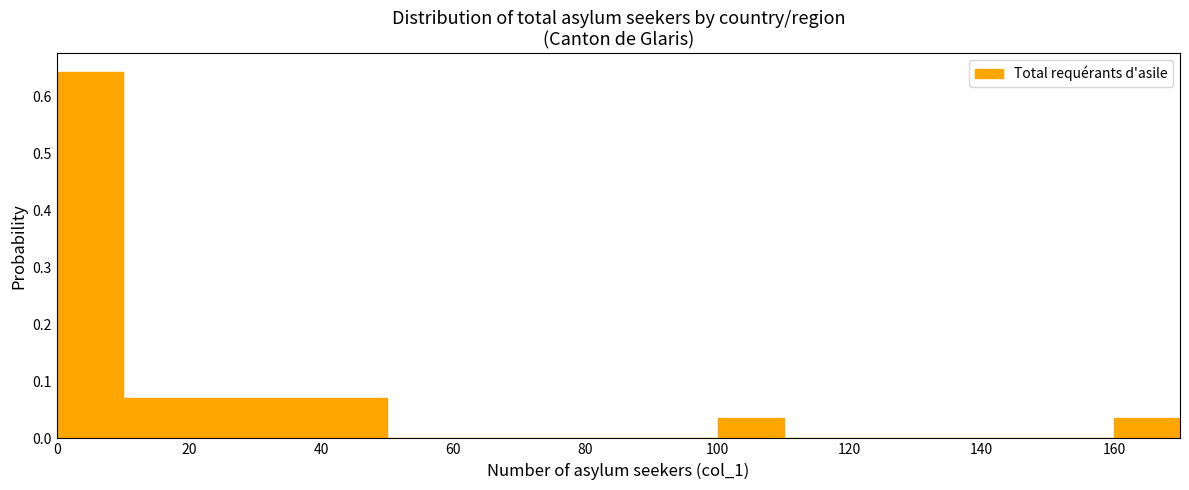

Reading left to right, list every bar in this chart as the range it spans on the x-axis followed by its height. The values are not printed on the chart, so give them approximately, as read against the axis.

0 to 10: 0.64
10 to 20: 0.07
20 to 30: 0.07
30 to 40: 0.07
40 to 50: 0.07
50 to 60: 0
60 to 70: 0
70 to 80: 0
80 to 90: 0
90 to 100: 0
100 to 110: 0.04
110 to 120: 0
120 to 130: 0
130 to 140: 0
140 to 150: 0
150 to 160: 0
160 to 170: 0.04